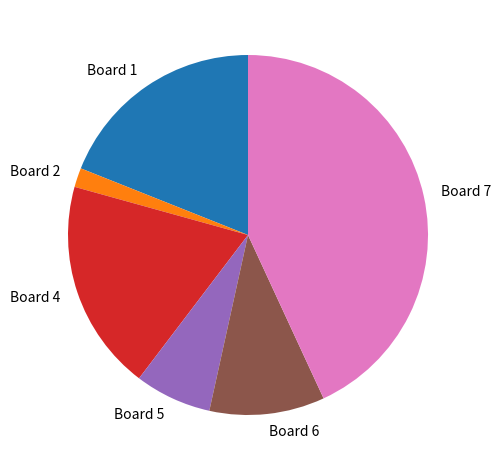

Is there any slice that represents more than half of the pie?

No